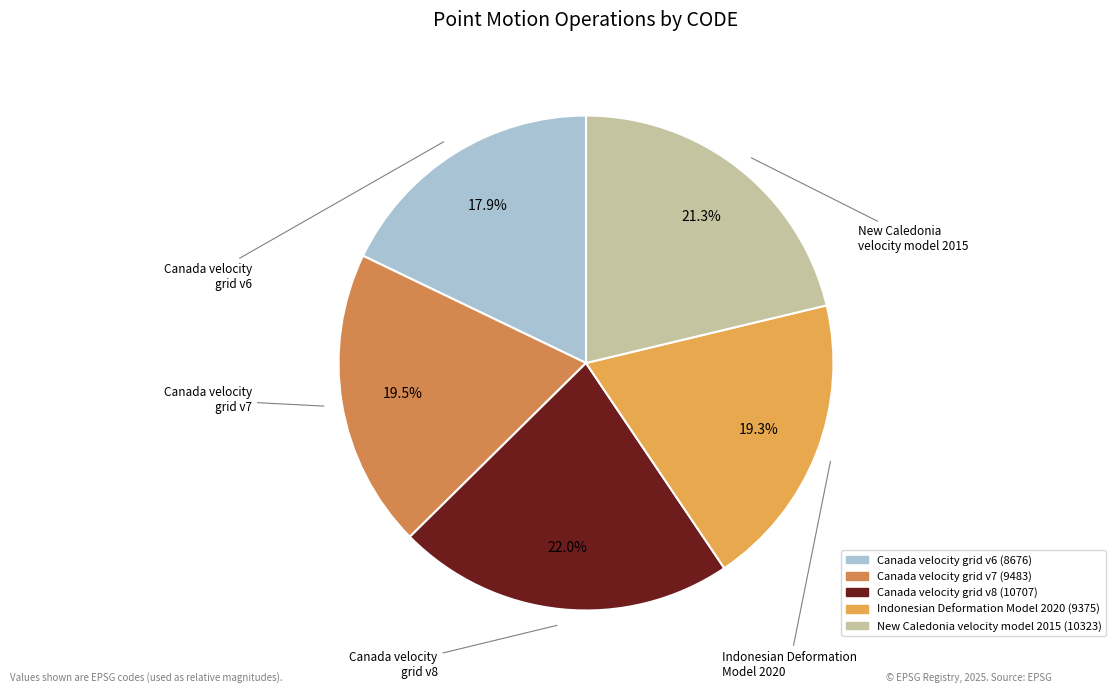

What percentage is NOT represented by Canada velocity grid v7?

80.5%